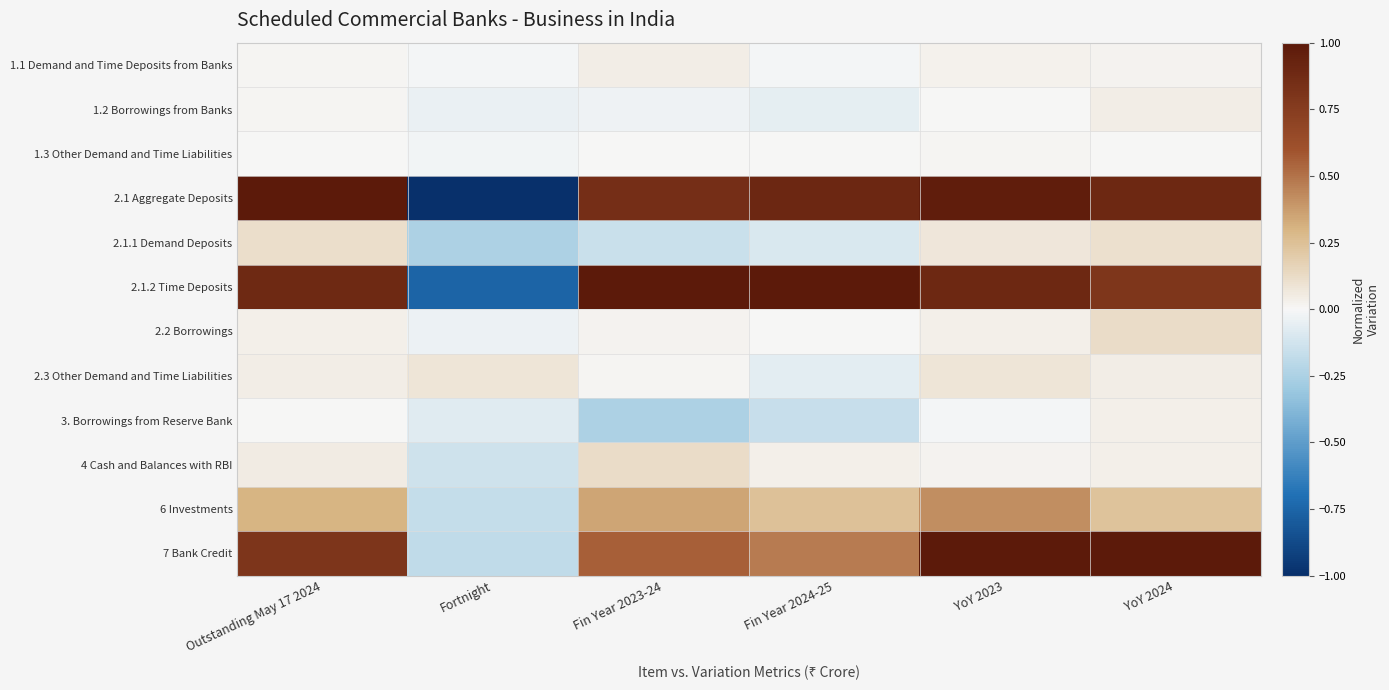

Between Fortnight and YoY 2024, which series saw the biggest shift?

2.1 Aggregate Deposits